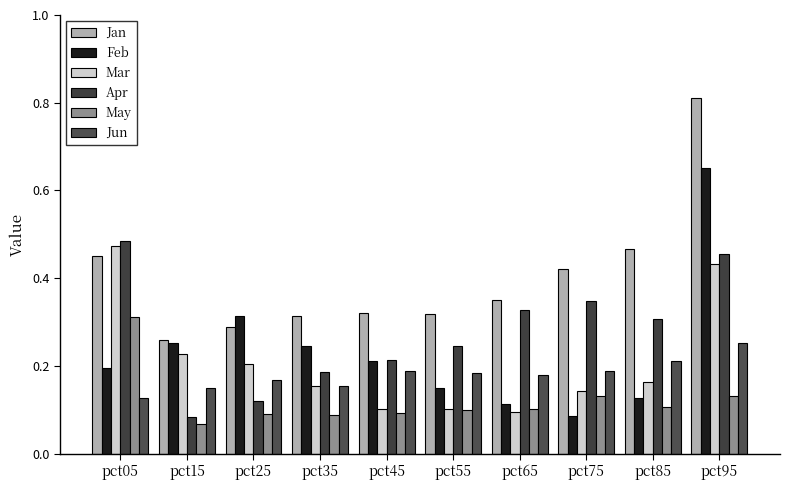

What is the value of the Jun bar at the 2nd from the left?

0.2